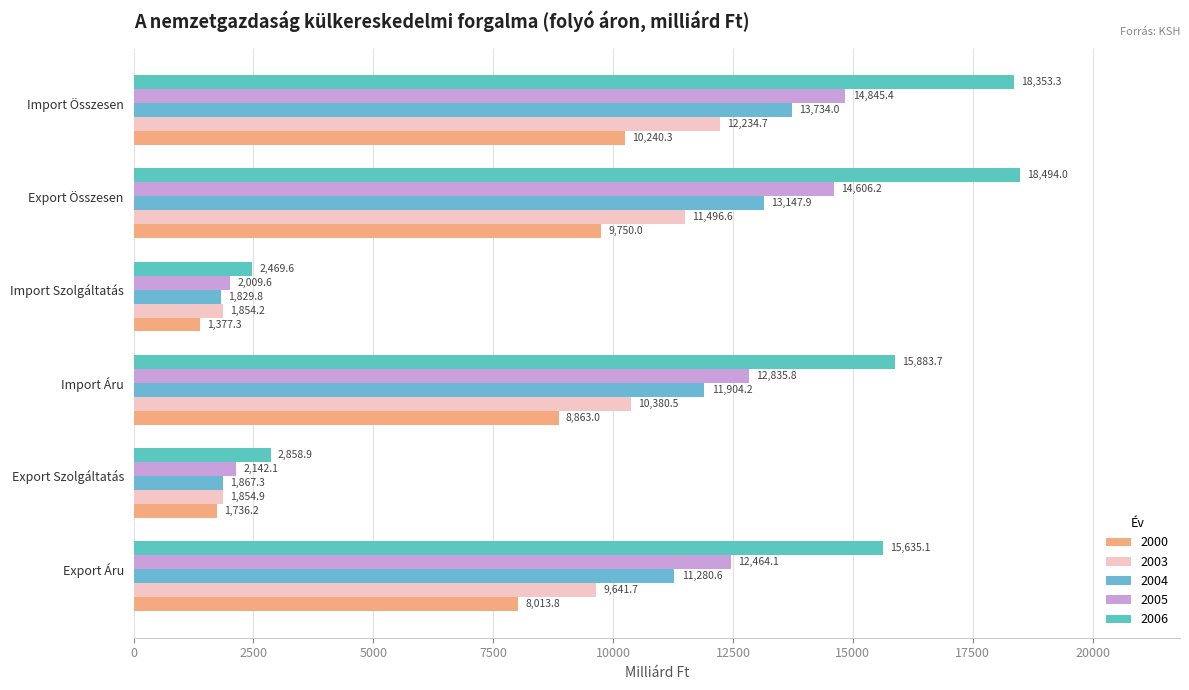

What is the difference between the highest and lowest values at Export Összesen?

8744.0